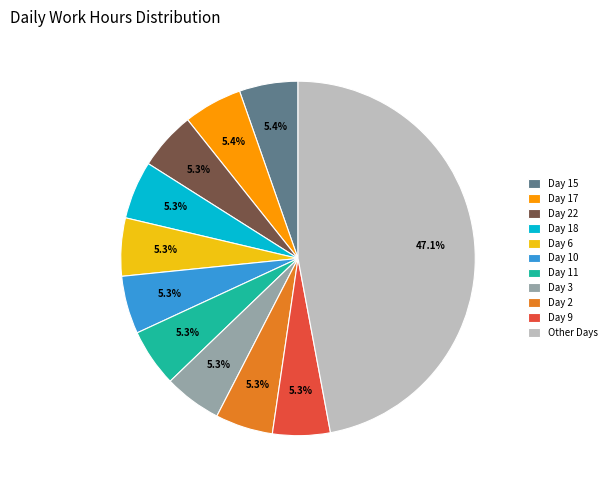

Is there a majority slice in this chart?

No